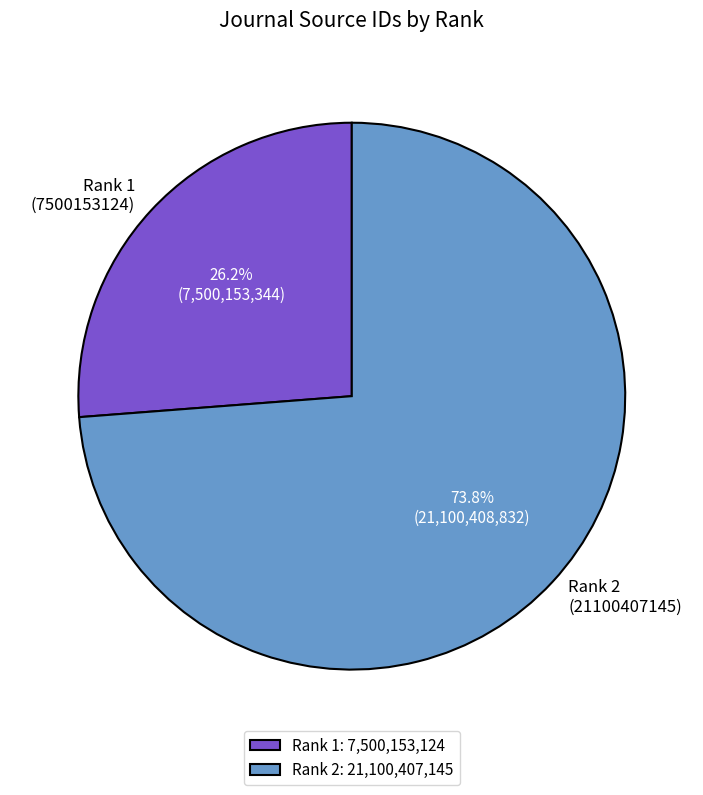

How many segments does this pie chart have?

2